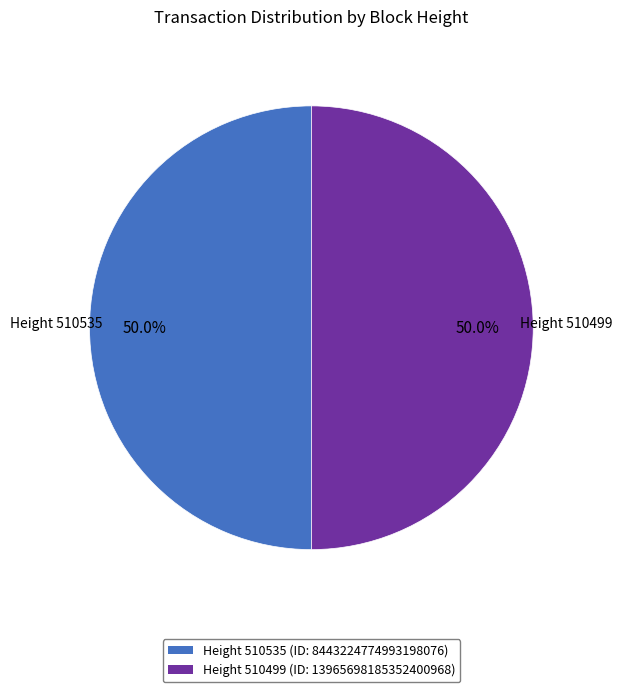

Rank the categories by value from lowest to highest.

510499, 510535